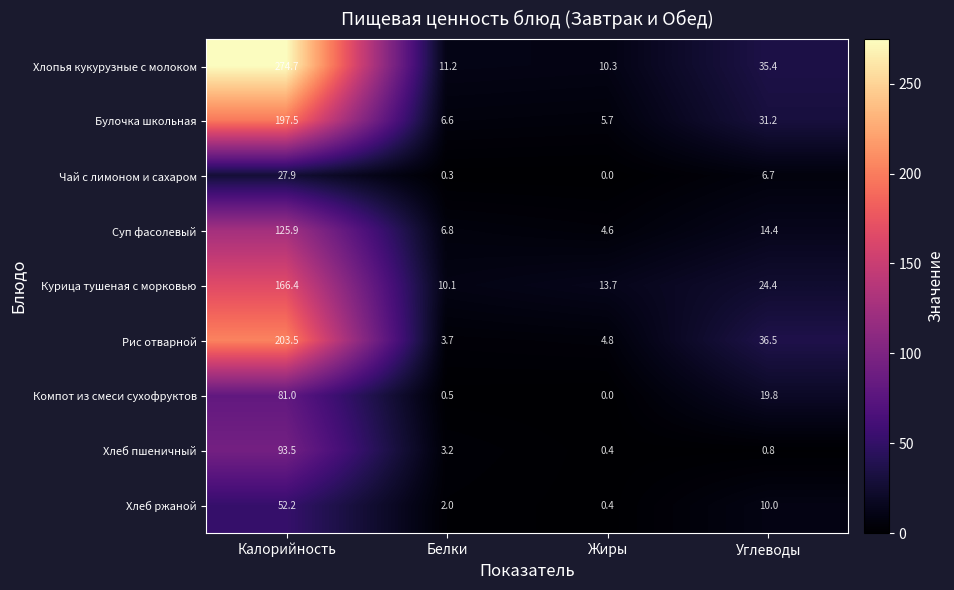

Is it true that Компот из смеси сухофруктов equals 143.3 at Калорийность?

False